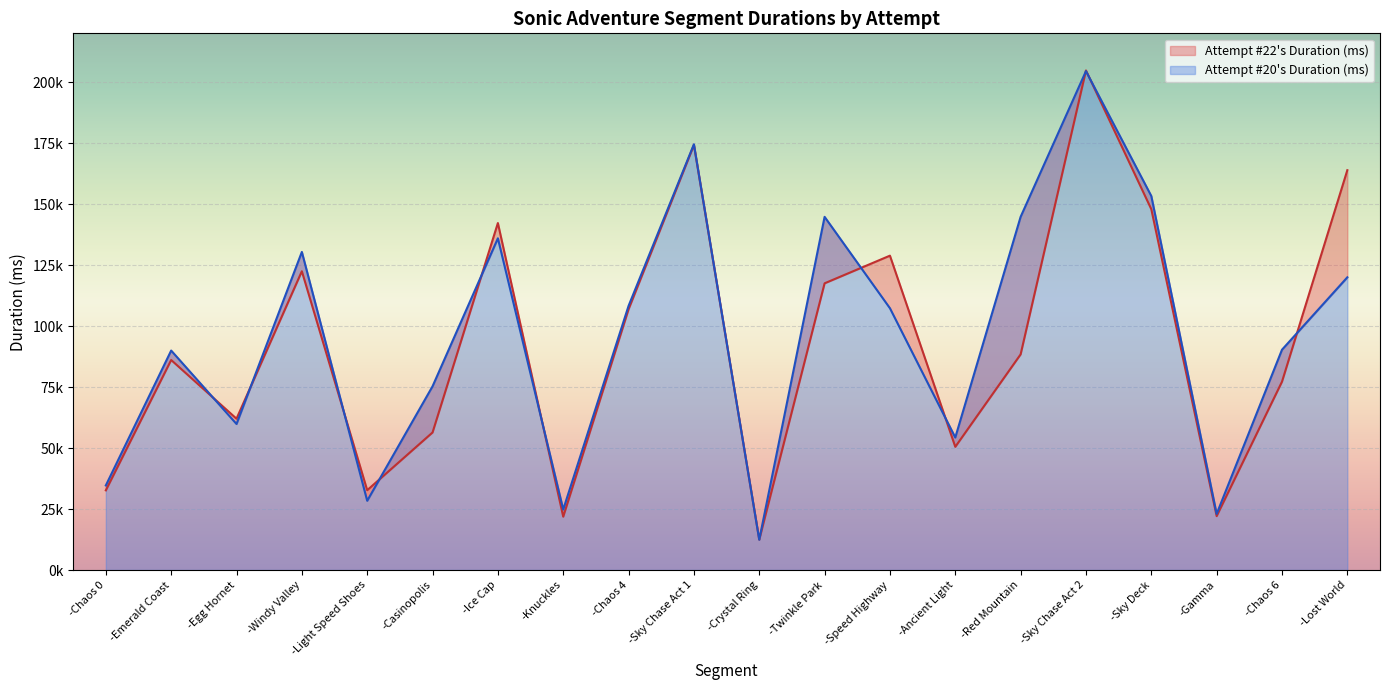

What is the label of the 16th point from the right?

-Light Speed Shoes